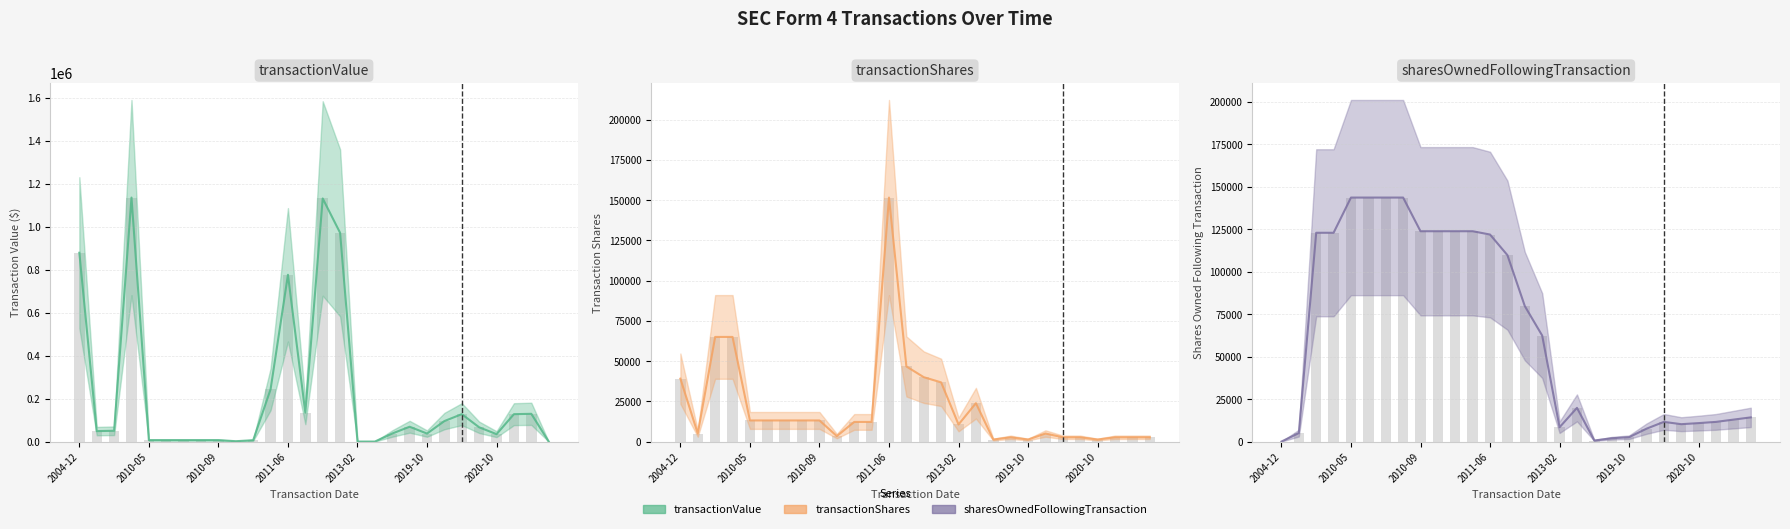

What is the approximate value of transactionValue at 2010-10-14?

1734